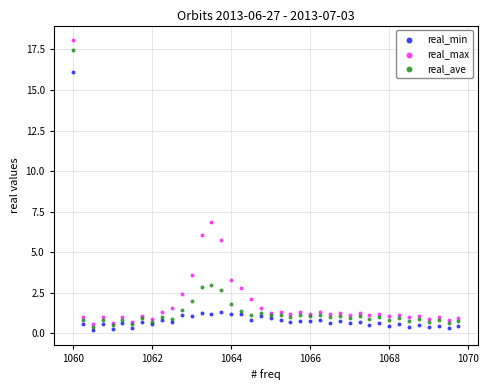

In the real_min series, what Y value is closest to 8?

1.3